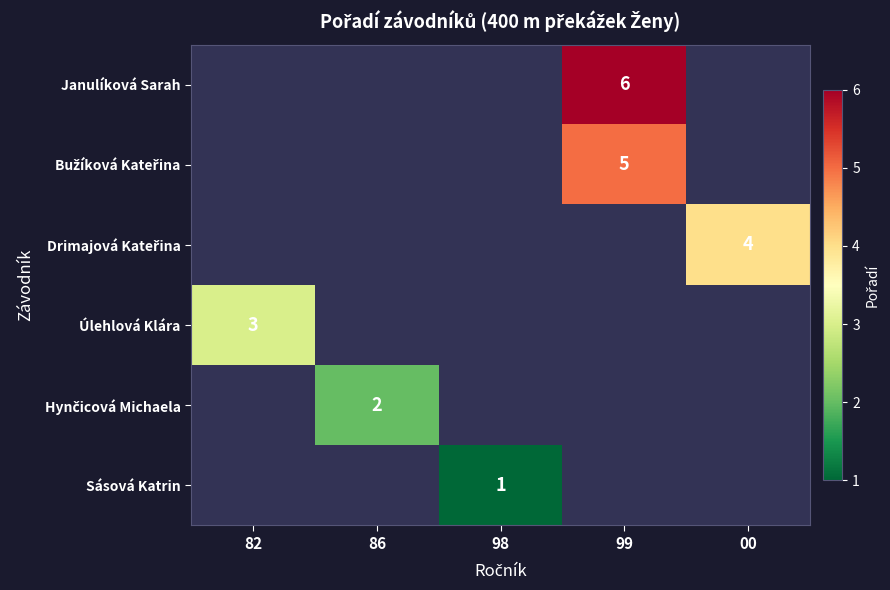

The value of Úlehlová Klára at 82 is 5. True or false?

False